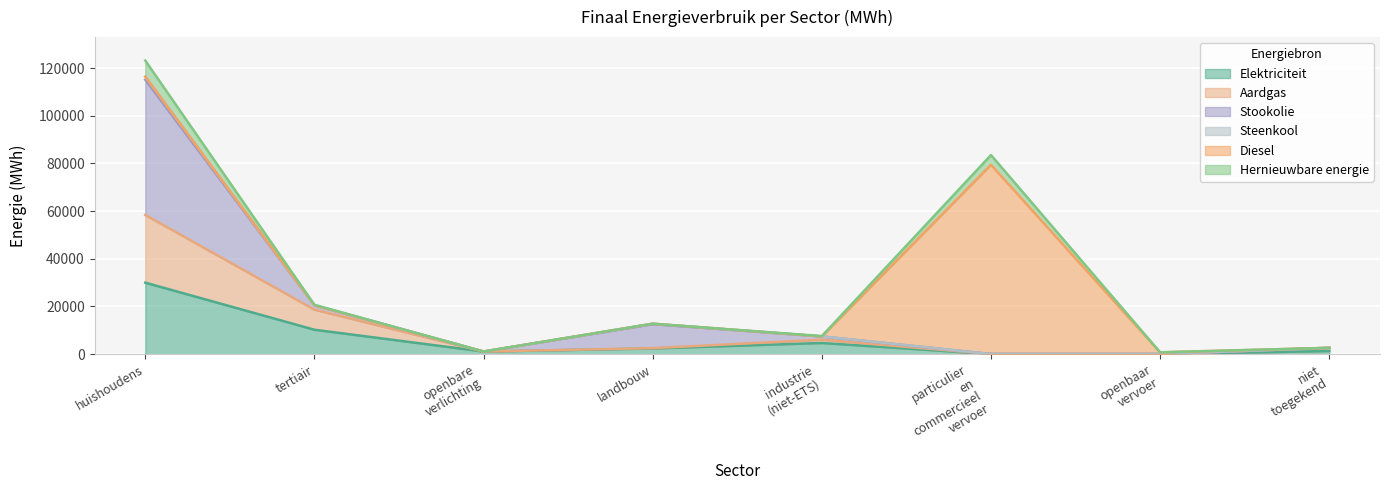

At which label does Aardgas first exceed 1325?

huishoudens